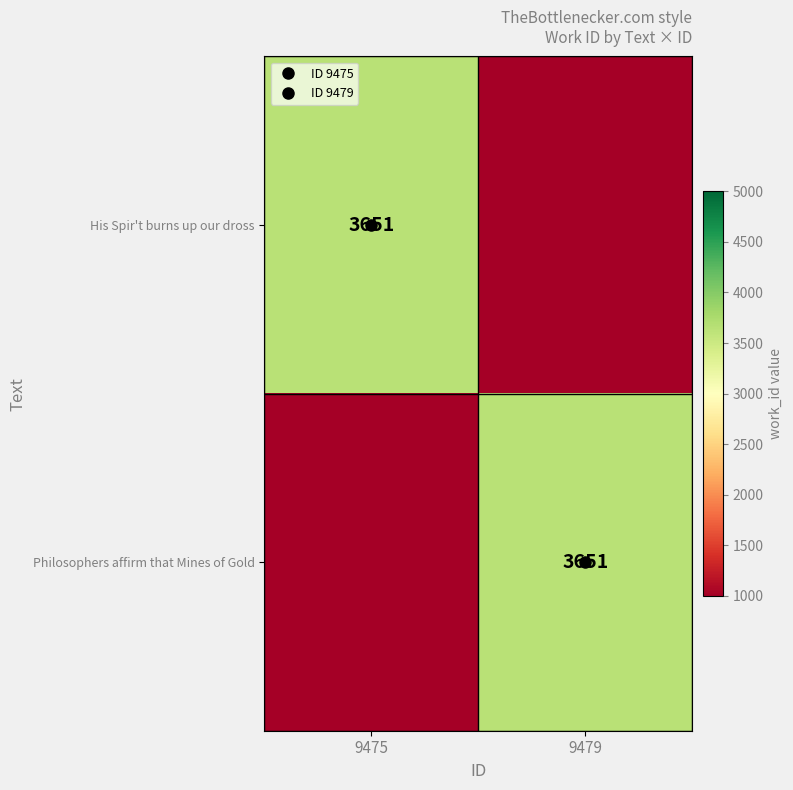

What is the total value across all series at 9475?

4651